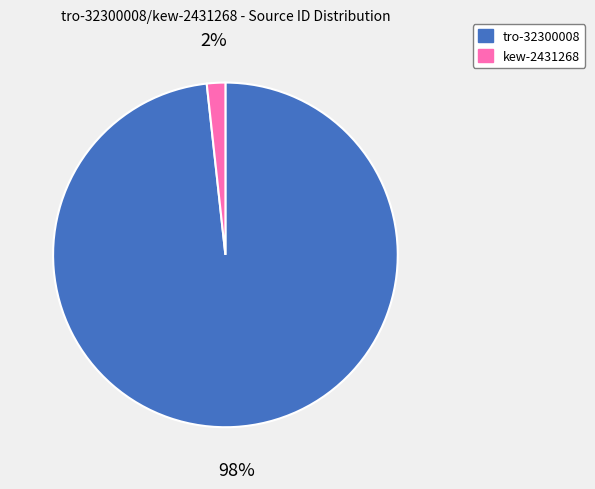

Is it true that tro-32300008 is 92% of the pie?

False